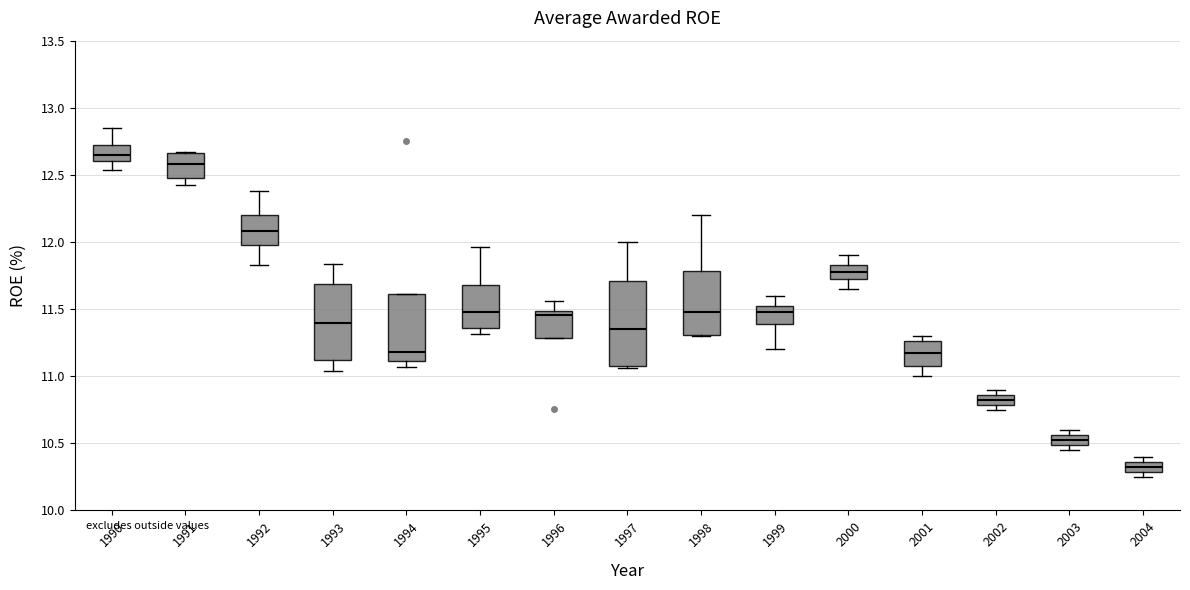

Which box's median line is the lowest?

2004